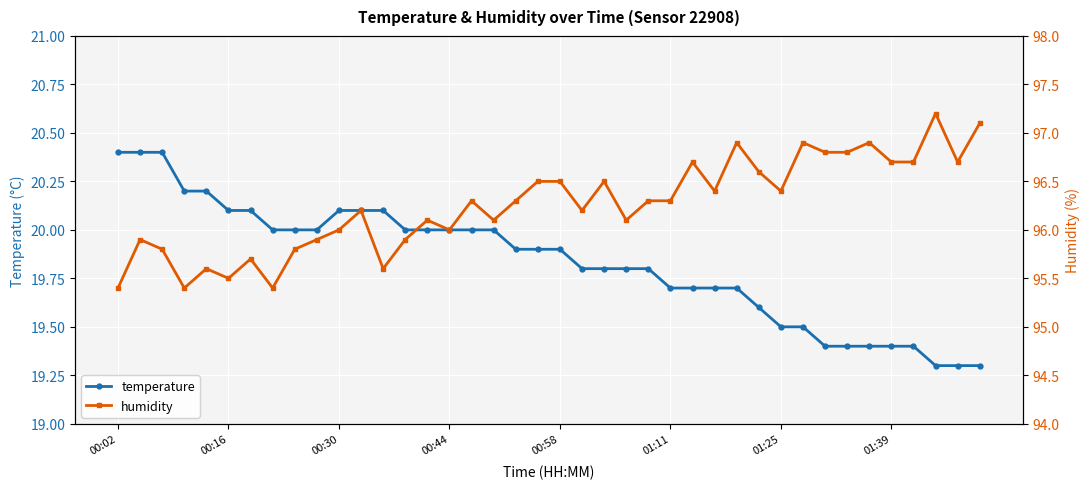

True or false: temperature and humidity cross at least once.

False